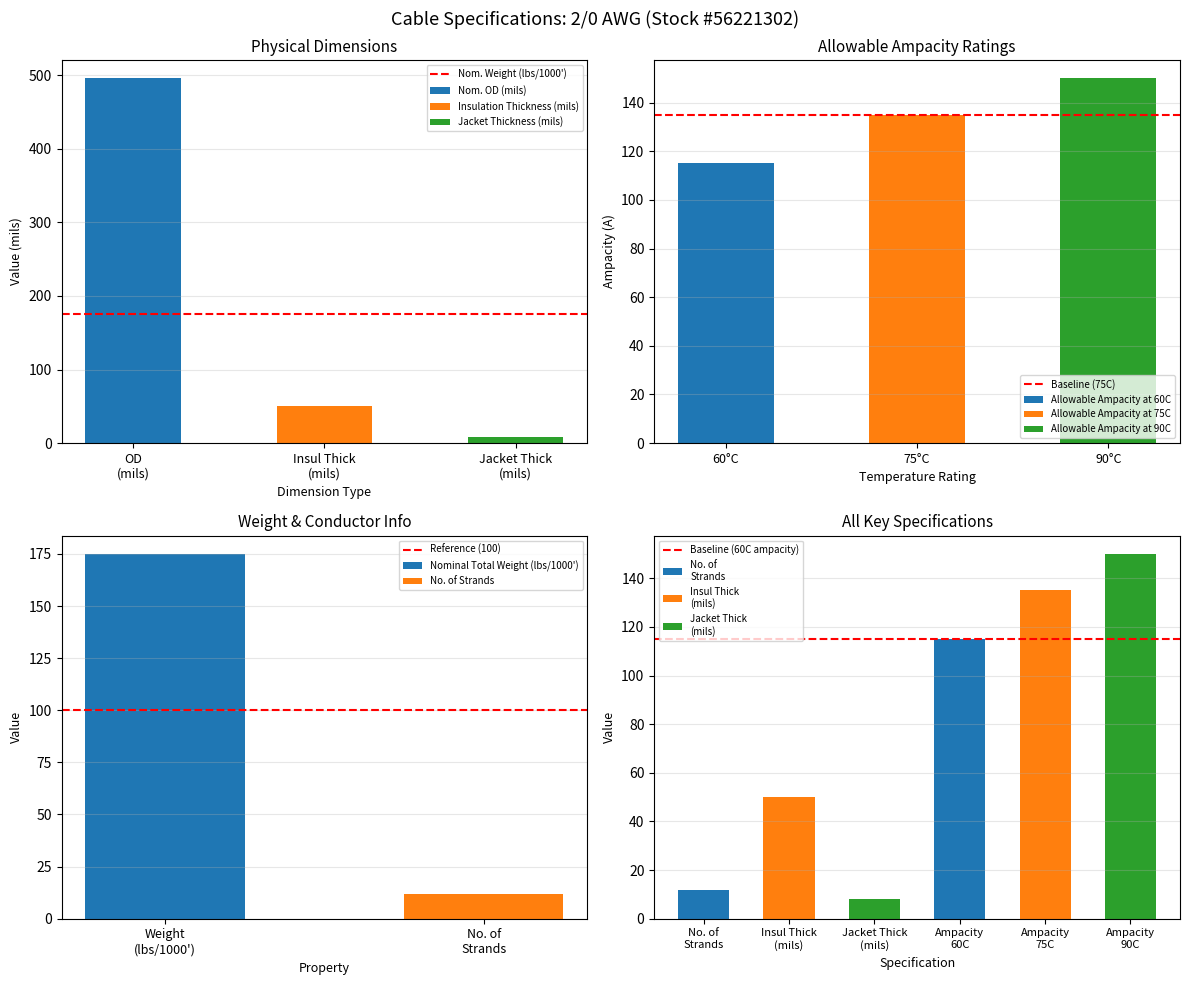

How many groups of bars are there?

2